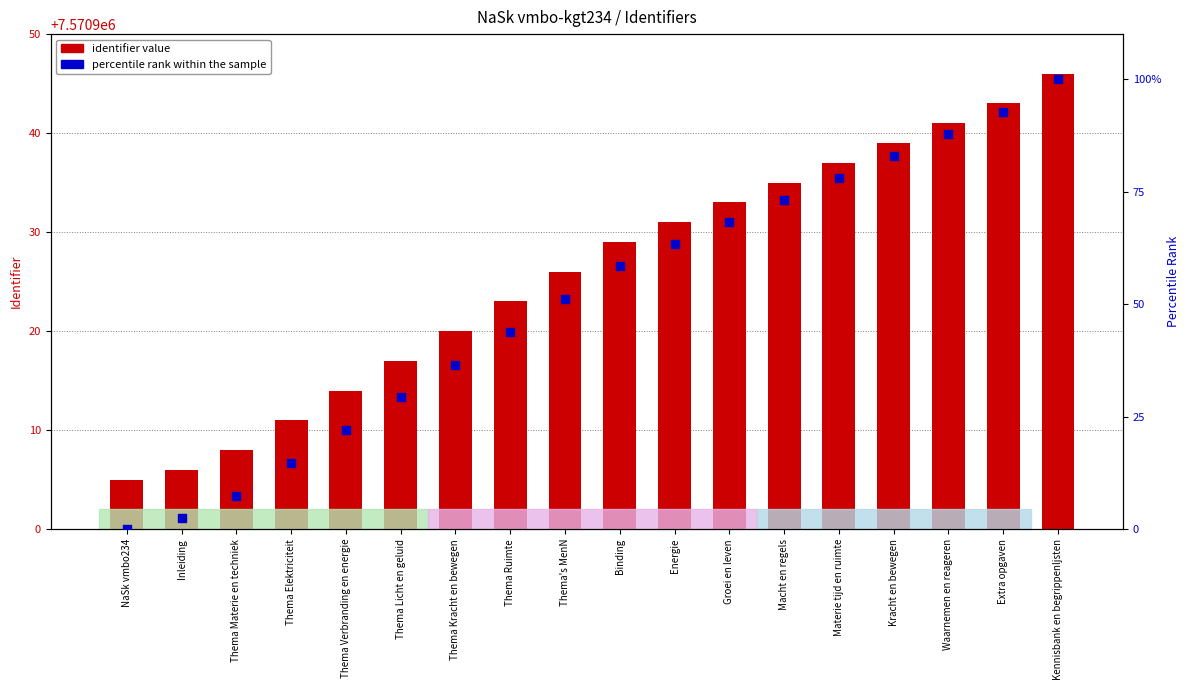

Which series has the largest Y range (max minus min)?

percentile rank within the sample